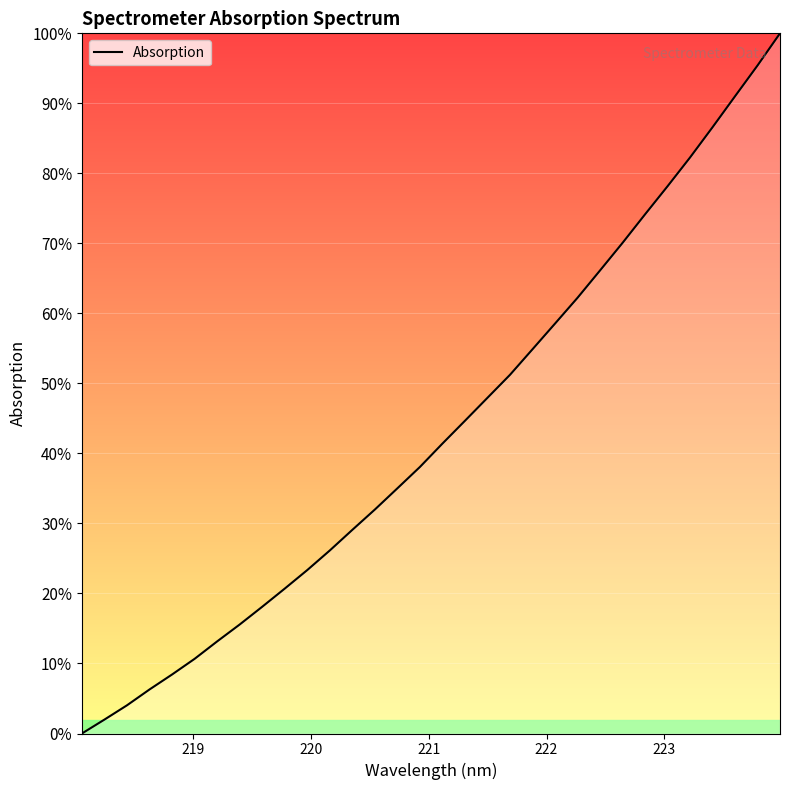

What is the difference between the maximum and minimum values?

100.0